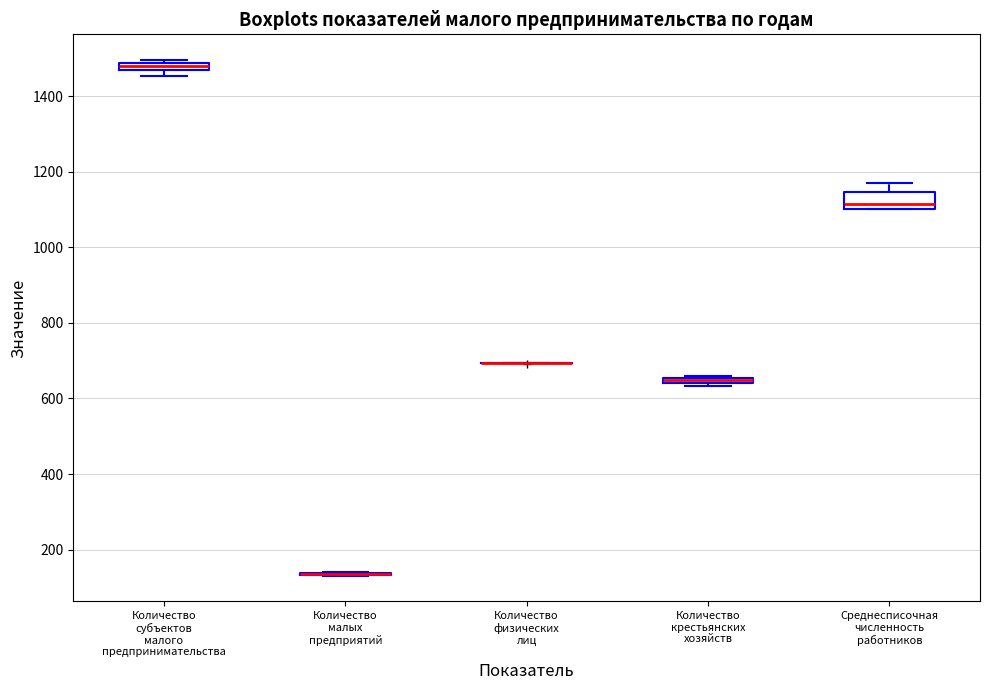

Where does the median line of the box for Среднесписочная численность работников sit on the y-axis? The values are not printed on the chart, so give them approximately, as read against the axis.

1120